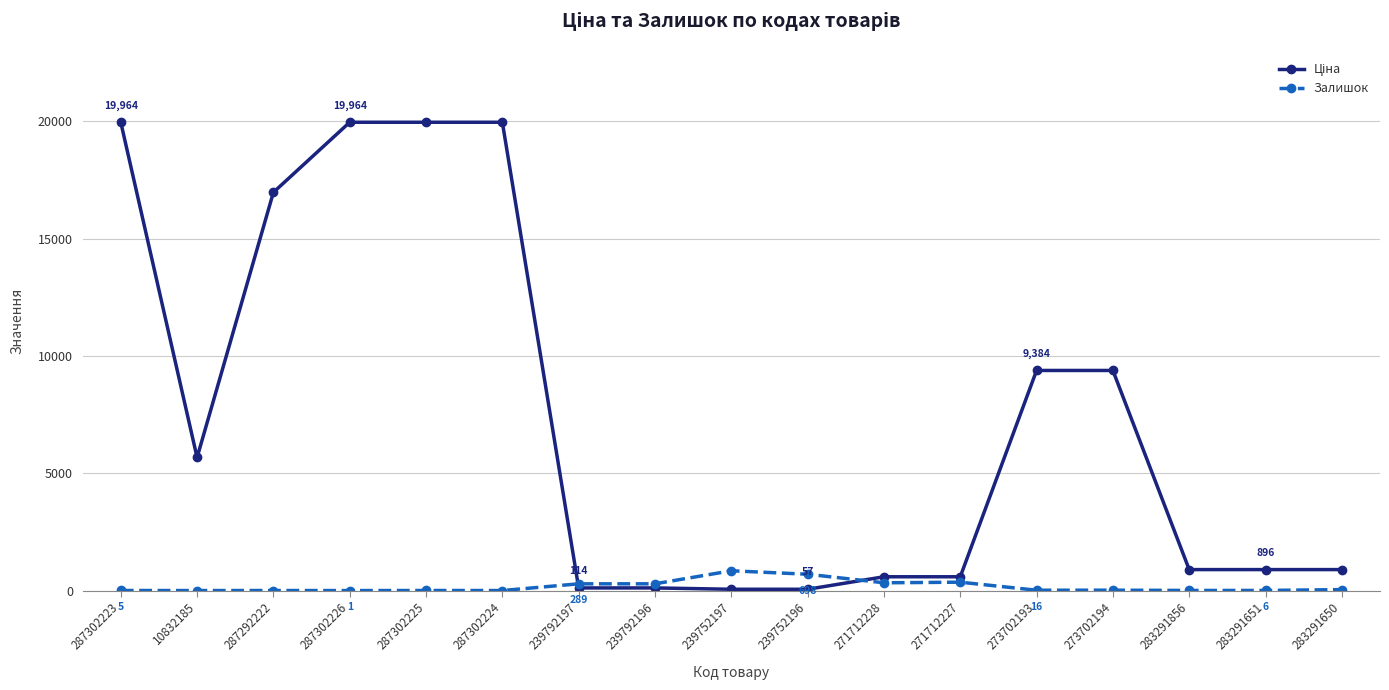

True or false: Залишок has more than 0 interior local peaks.

True